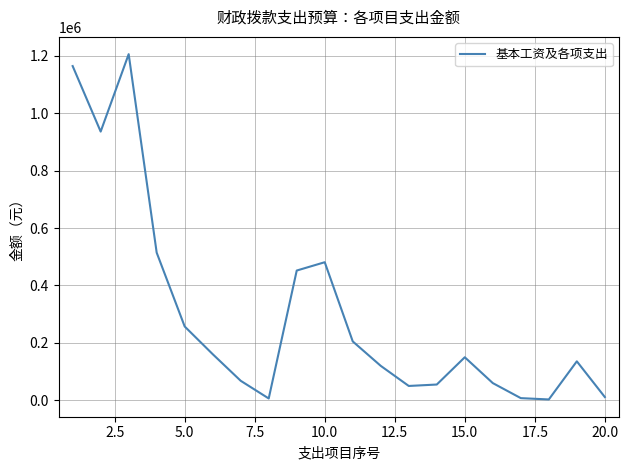

What is the difference between the maximum and minimum values?

1202696.0